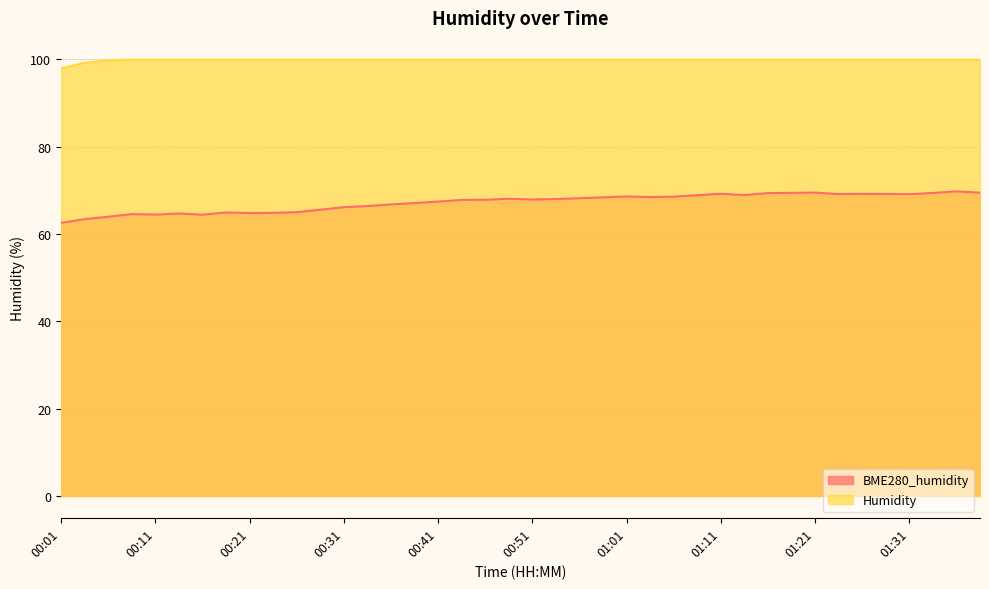

Read the BME280_humidity value at 00:09.

64.5